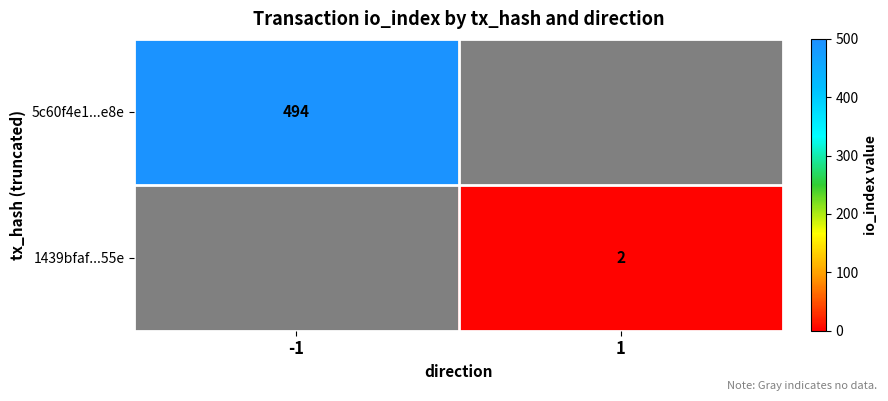

The 1439bfaf...55e series shows 3.3 at 1. True or false?

False